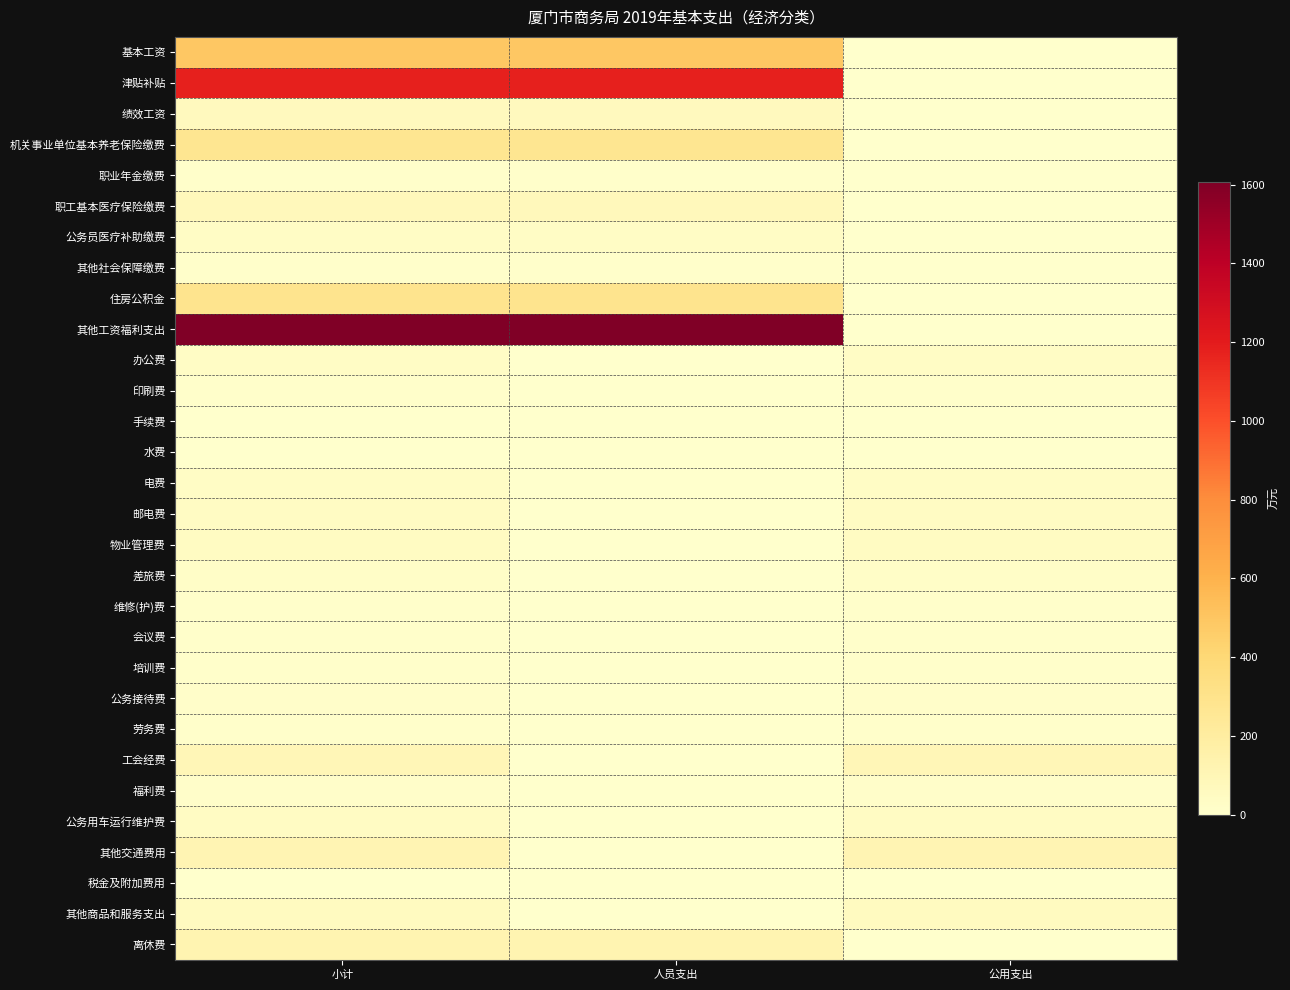

Which category has the highest value across all series?

小计